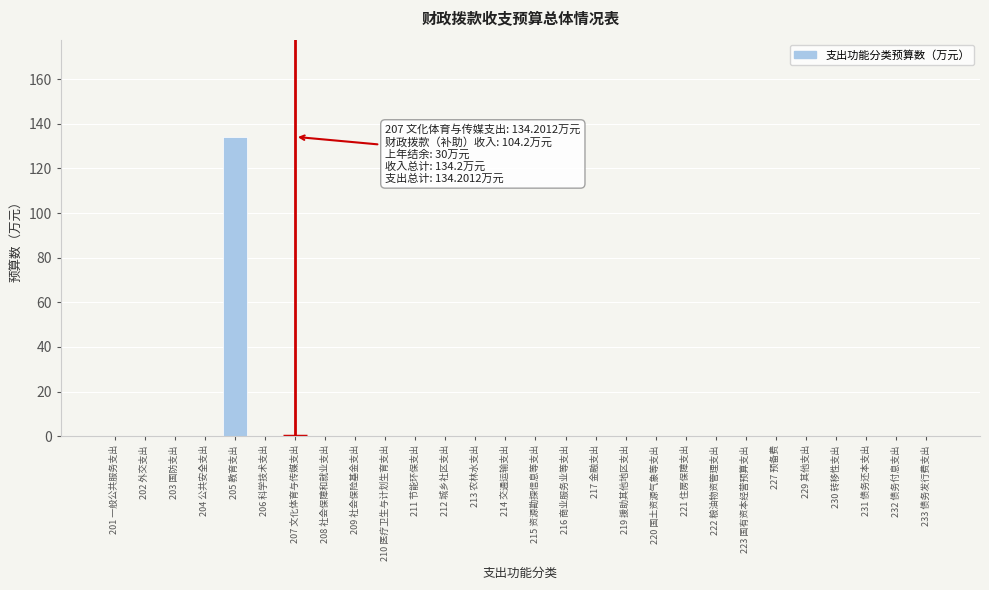

Reading left to right, transcribe all the data shown in this chart.

201 一般公共服务支出=0.0	202 外交支出=0.0	203 国防支出=0.0	204 公共安全支出=0.0	205 教育支出=134.2	206 科学技术支出=0.0	207 文化体育与传媒支出=0.0	208 社会保障和就业支出=0.0	209 社会保险基金支出=0.0	210 医疗卫生与计划生育支出=0.0	211 节能环保支出=0.0	212 城乡社区支出=0.0	213 农林水支出=0.0	214 交通运输支出=0.0	215 资源勘探信息等支出=0.0	216 商业服务业等支出=0.0	217 金融支出=0.0	219 援助其他地区支出=0.0	220 国土资源气象等支出=0.0	221 住房保障支出=0.0	222 粮油物资管理支出=0.0	223 国有资本经营预算支出=0.0	227 预备费=0.0	229 其他支出=0.0	230 转移性支出=0.0	231 债务还本支出=0.0	232 债务付息支出=0.0	233 债务发行费支出=0.0